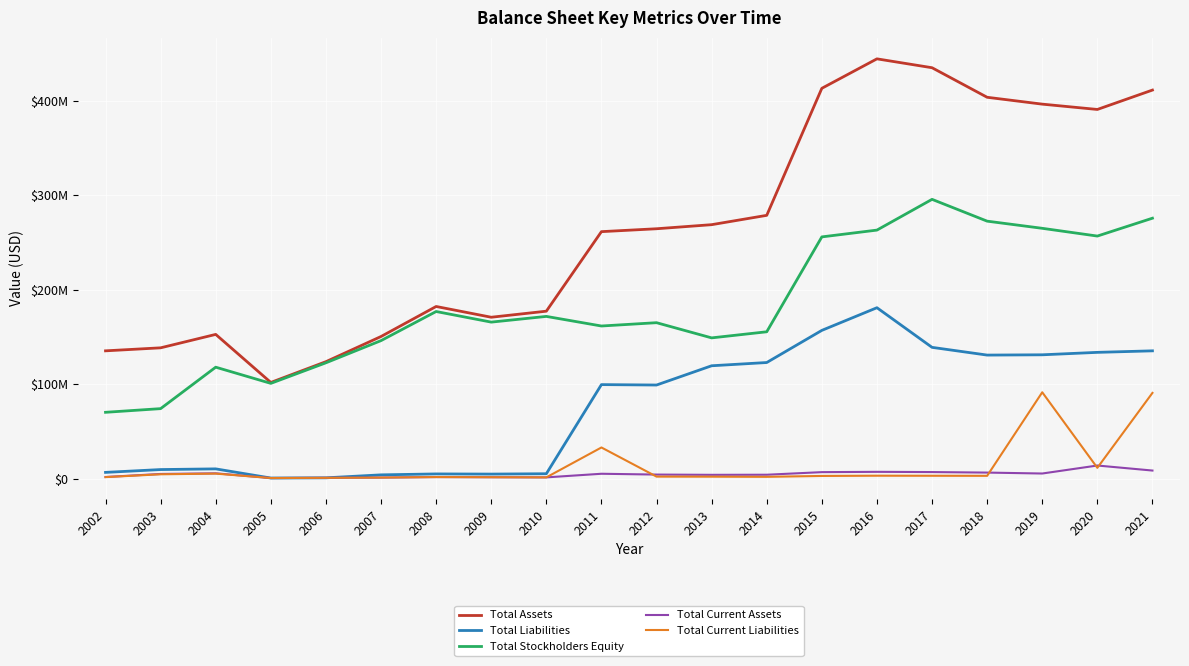

What are all the series names shown in the legend?

Total Assets, Total Liabilities, Total Stockholders Equity, Total Current Assets, Total Current Liabilities